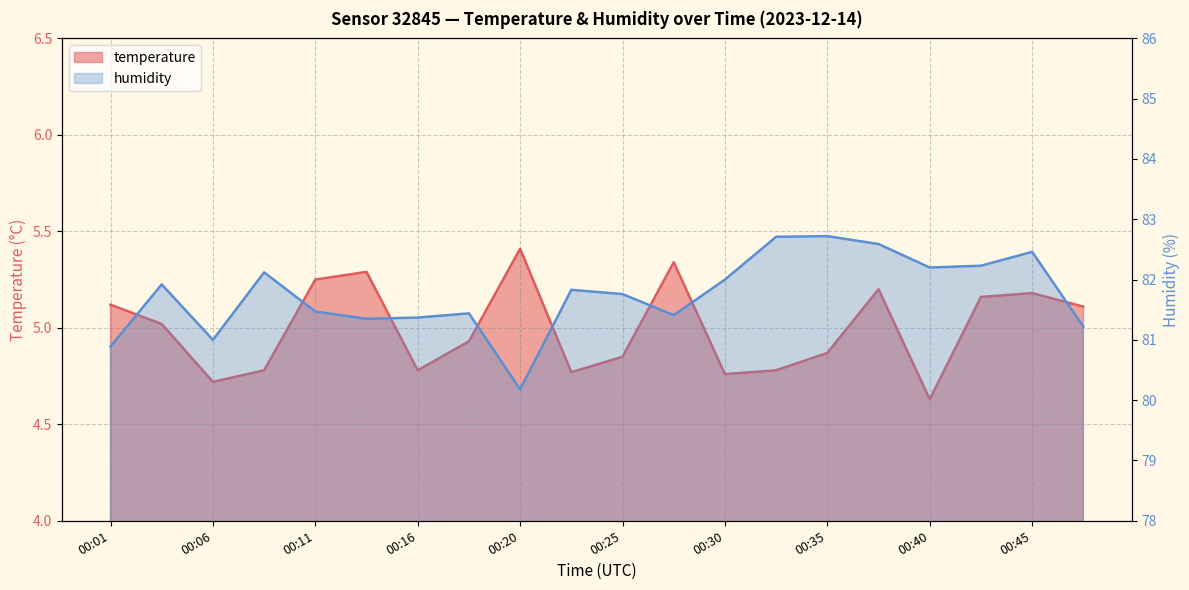

How many values in the humidity series are below 81?

2